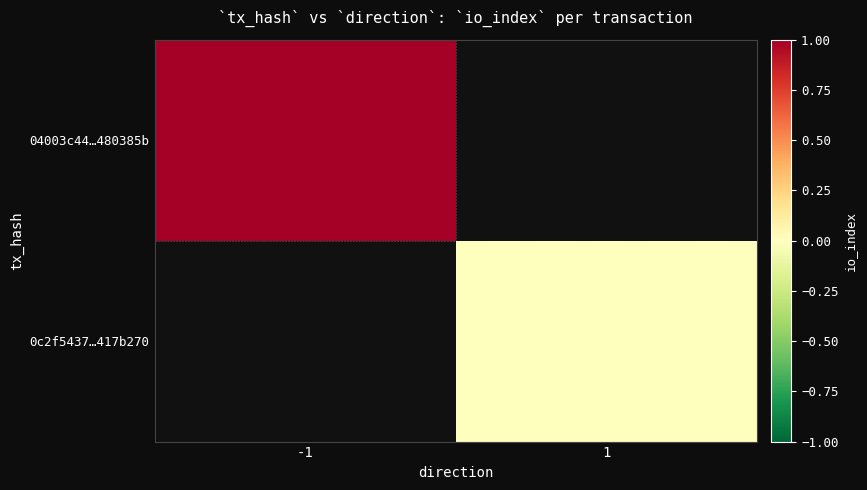

What is the highest value of the 04003c44…480385b series?

1.0